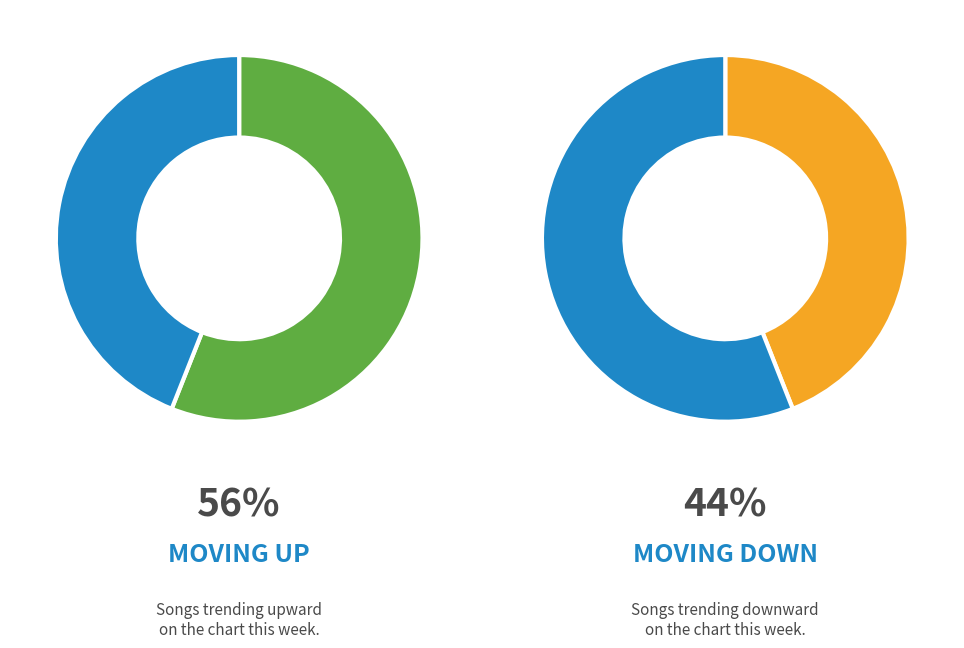

Count the number of slices in the pie.

2